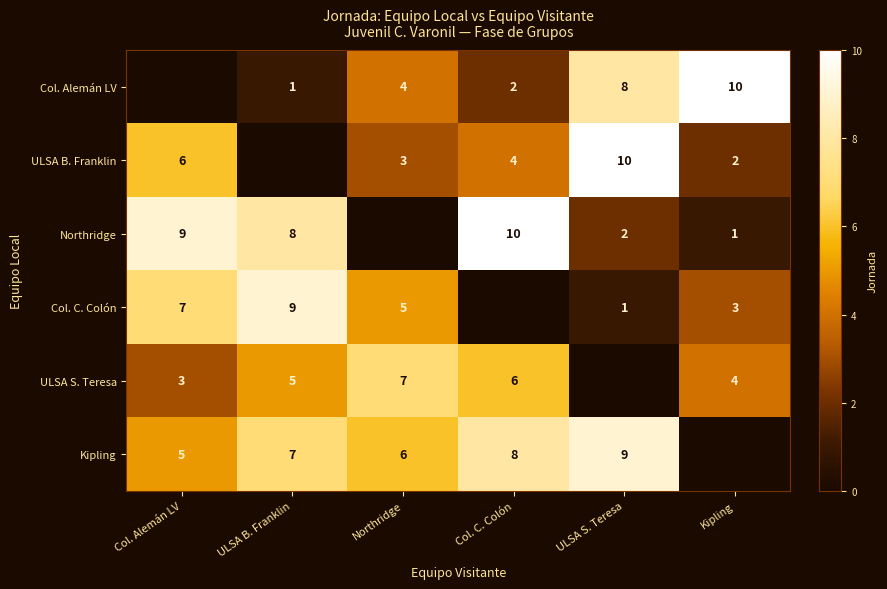

Is it true that Col. Alemán LV equals 8 at ULSA S. Teresa?

True